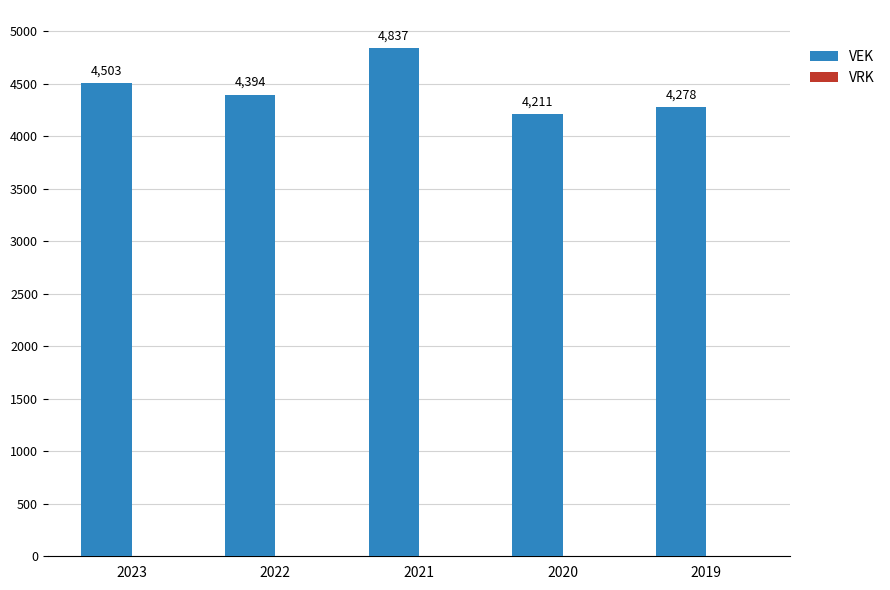

Does the chart contain stacked bars?

No